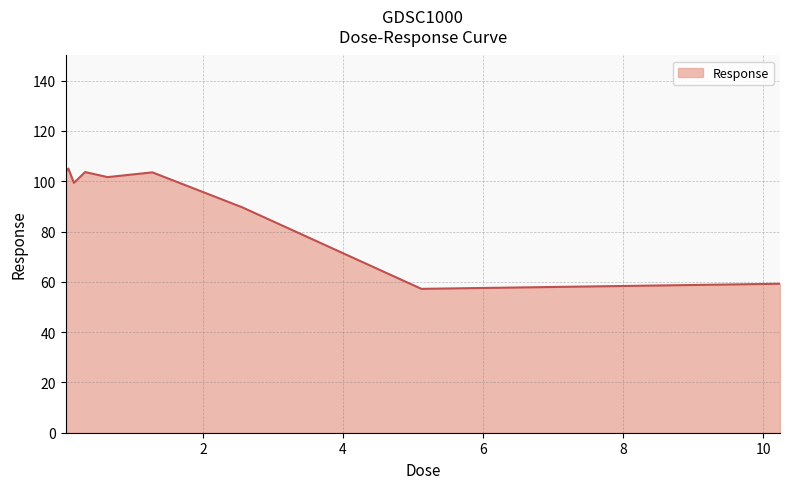

What is the greatest value displayed?

105.0